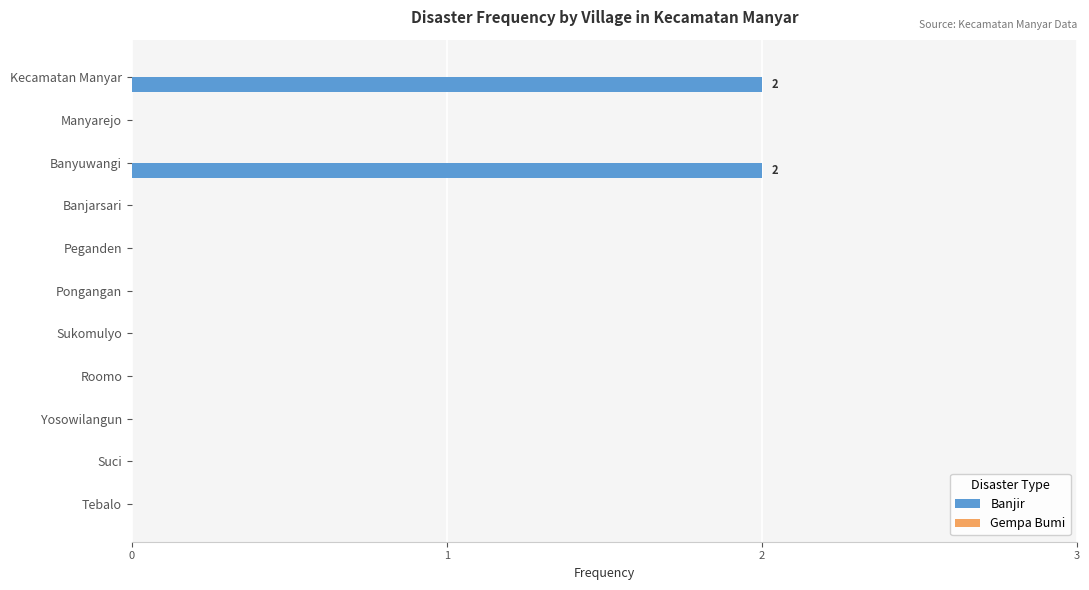

The value at Banyuwangi is 2. True or false?

True